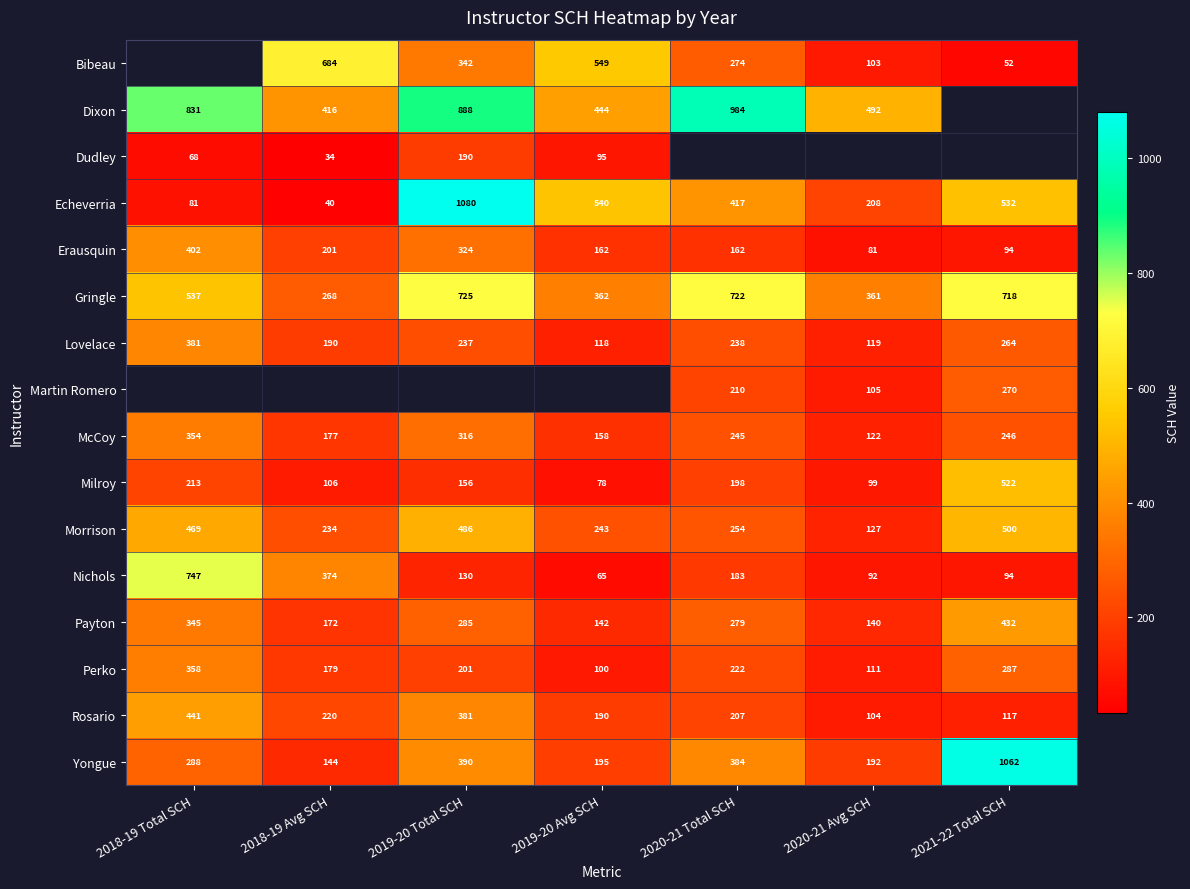

The Payton series shows 217.7 at 2020-21 Avg SCH. True or false?

False